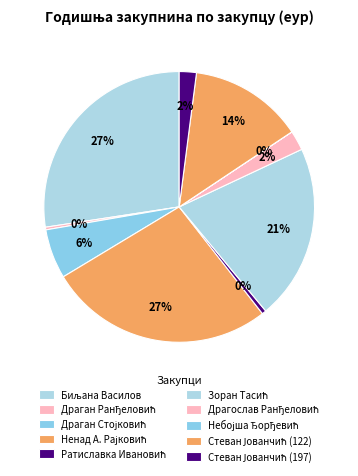

Does any single category account for the majority?

No